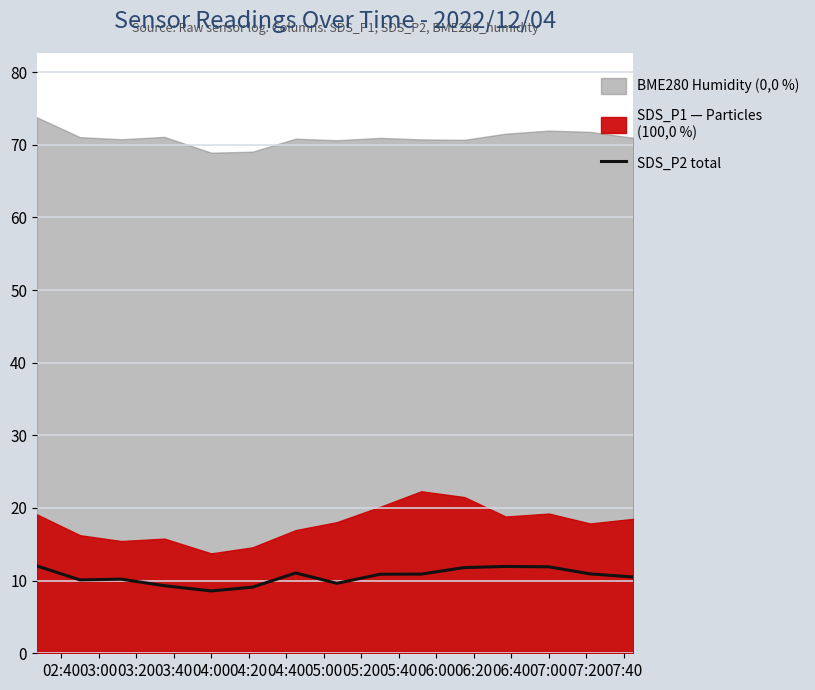

What is the average value?

10.6